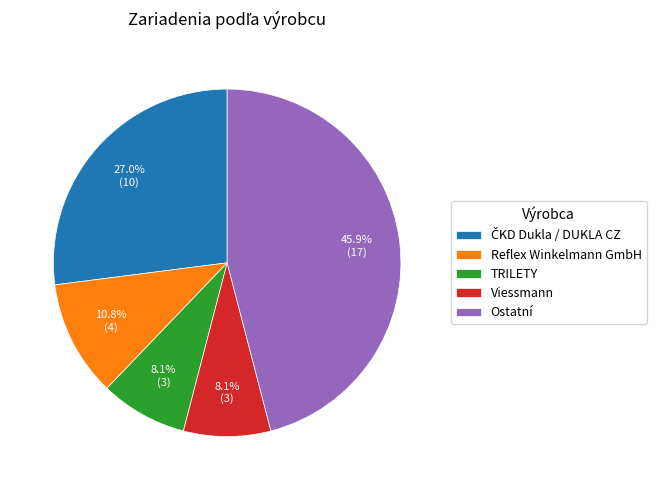

Does any single category account for the majority?

No